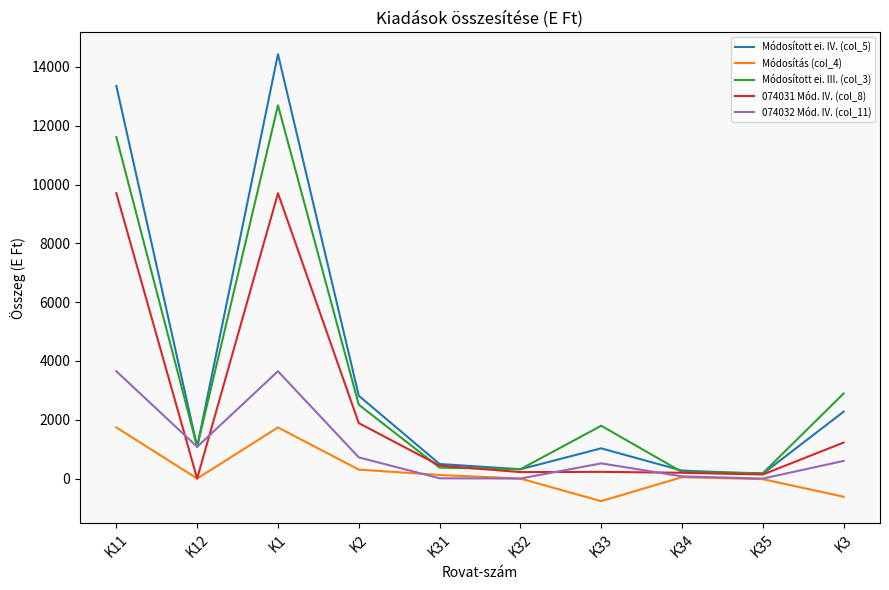

At which category is the sum across all series the highest?

K1